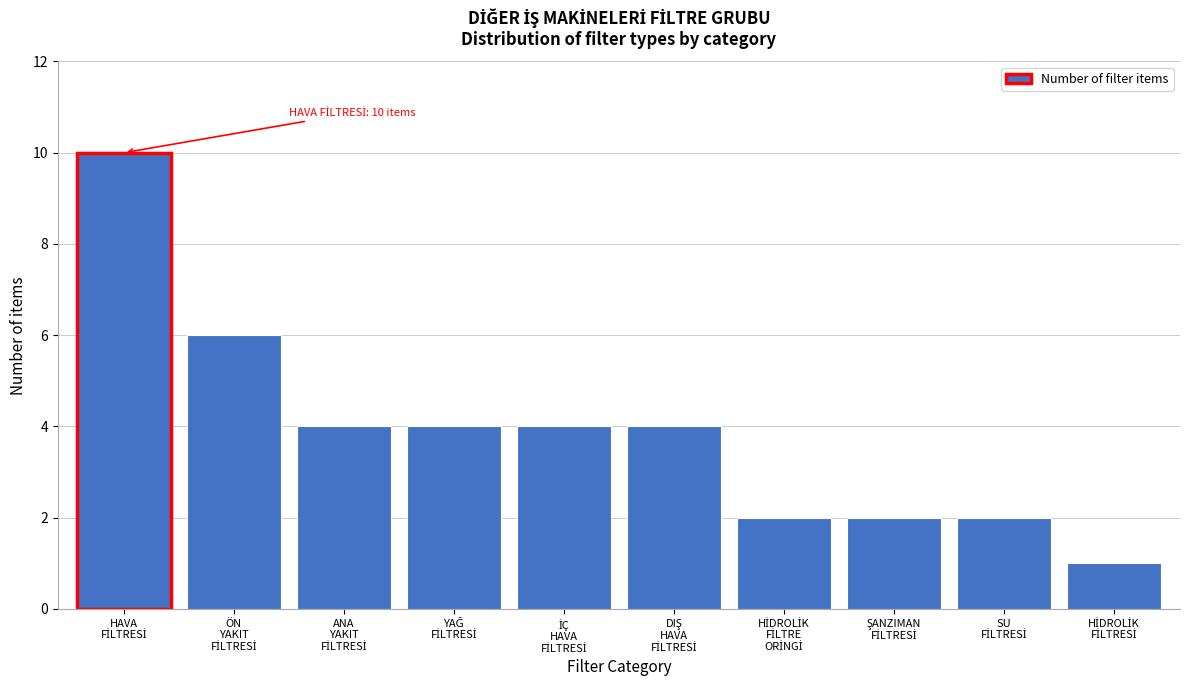

Reading left to right, list all the values displayed in this chart.

10	6	4	4	4	4	2	2	2	1